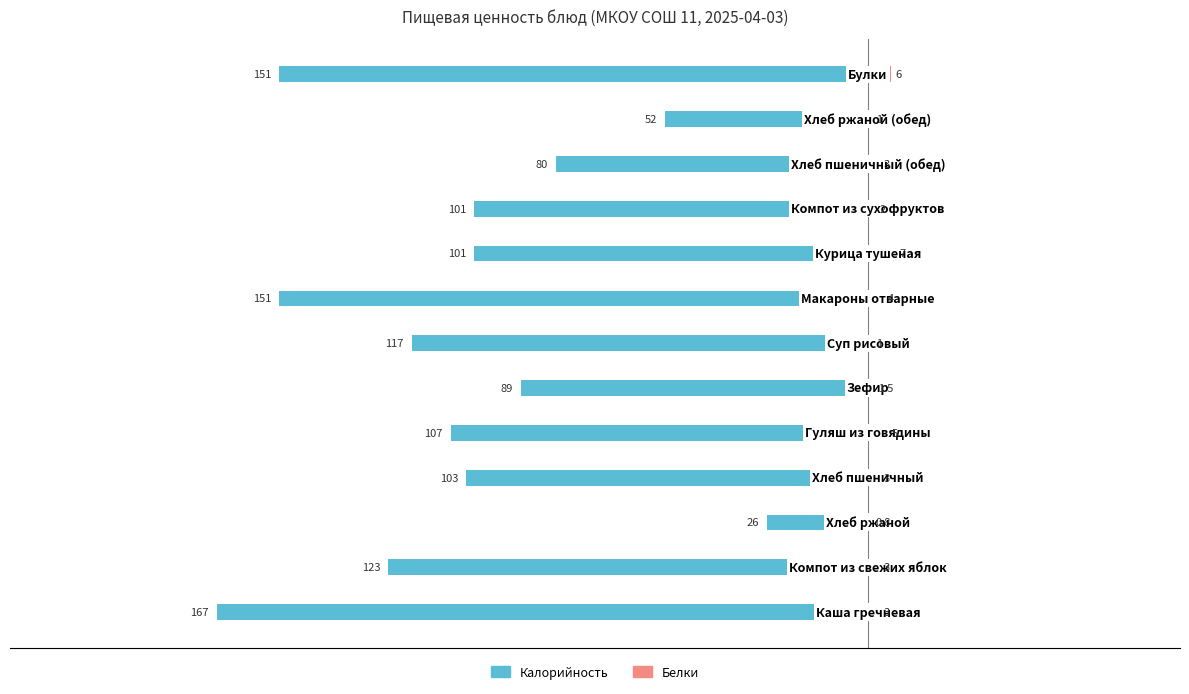

How many bars are there in each group?

2